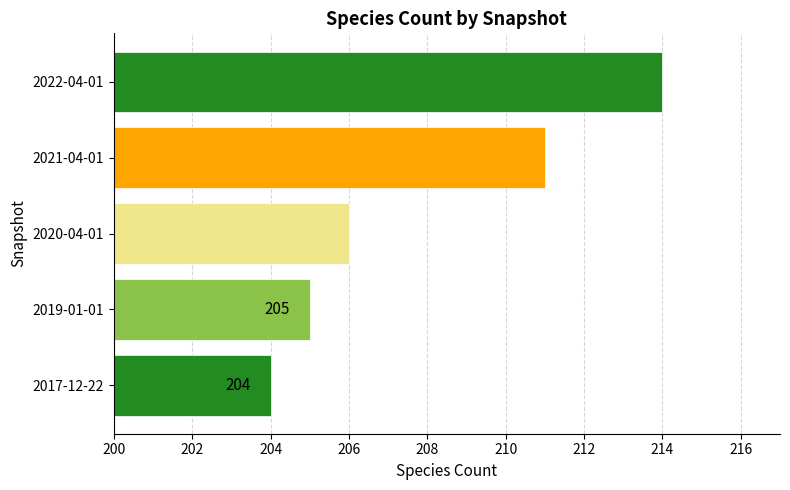

At which category does the chart reach its peak across all series?

2022-04-01